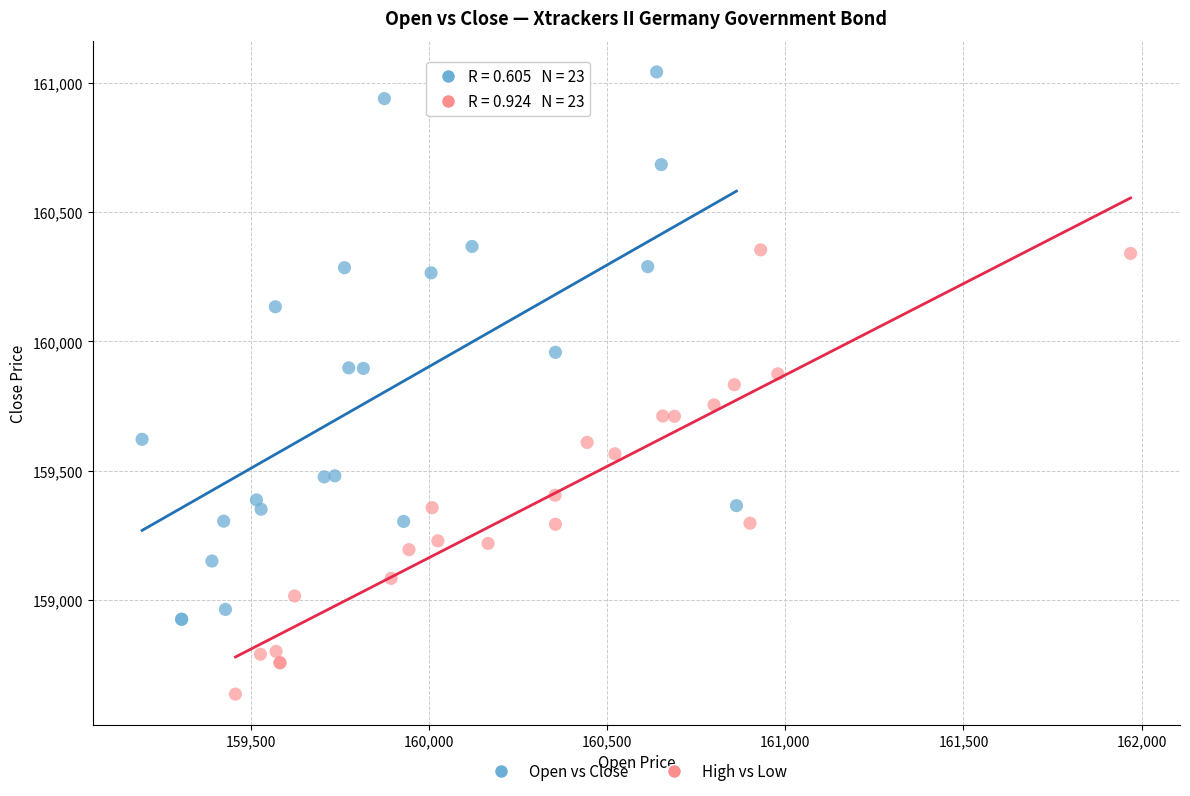

Which series has the largest Y range (max minus min)?

Open vs Close